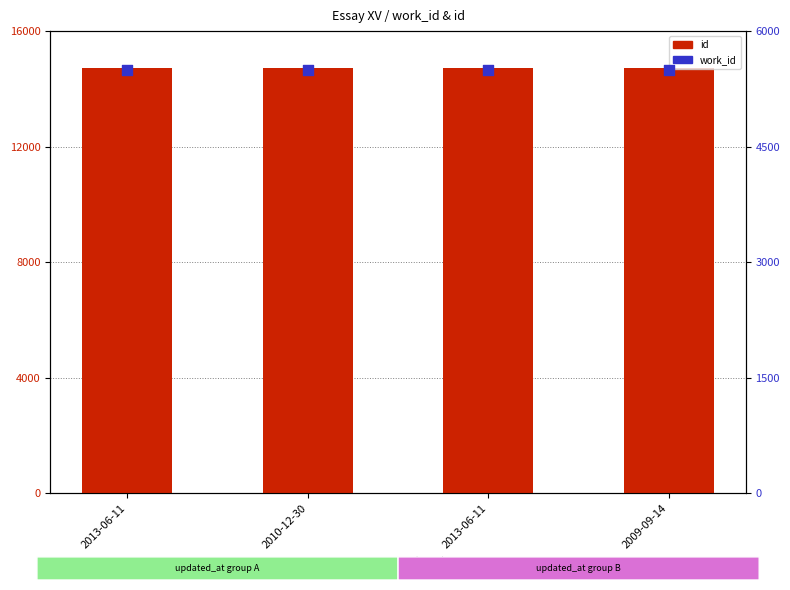

What are all the series names shown in the legend?

id, work_id